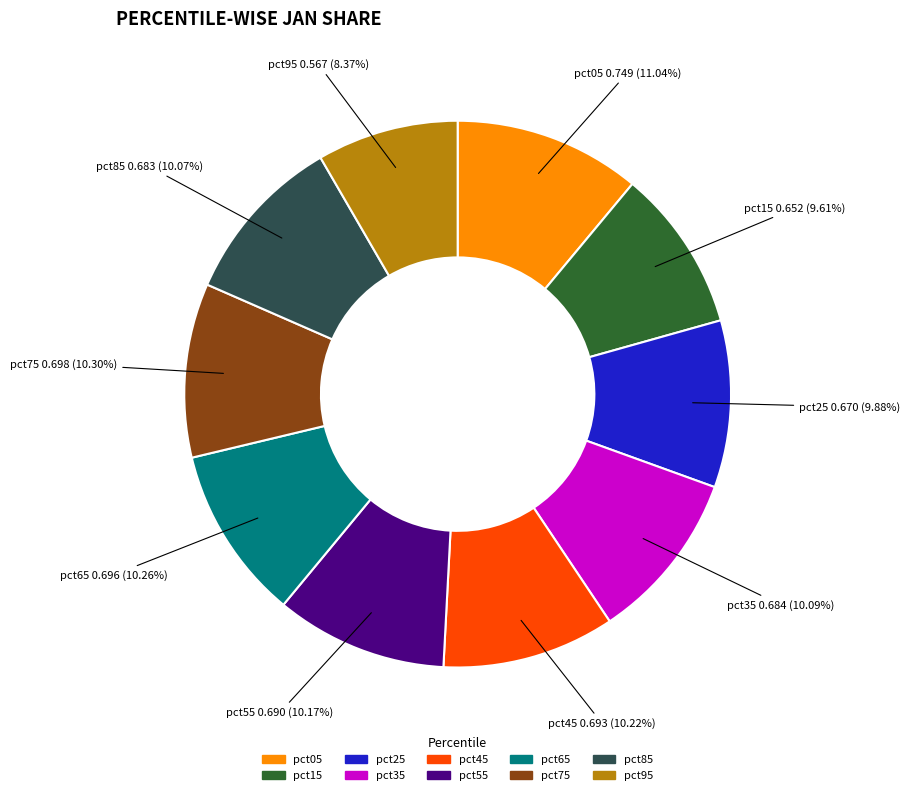

Is there a majority slice in this chart?

No